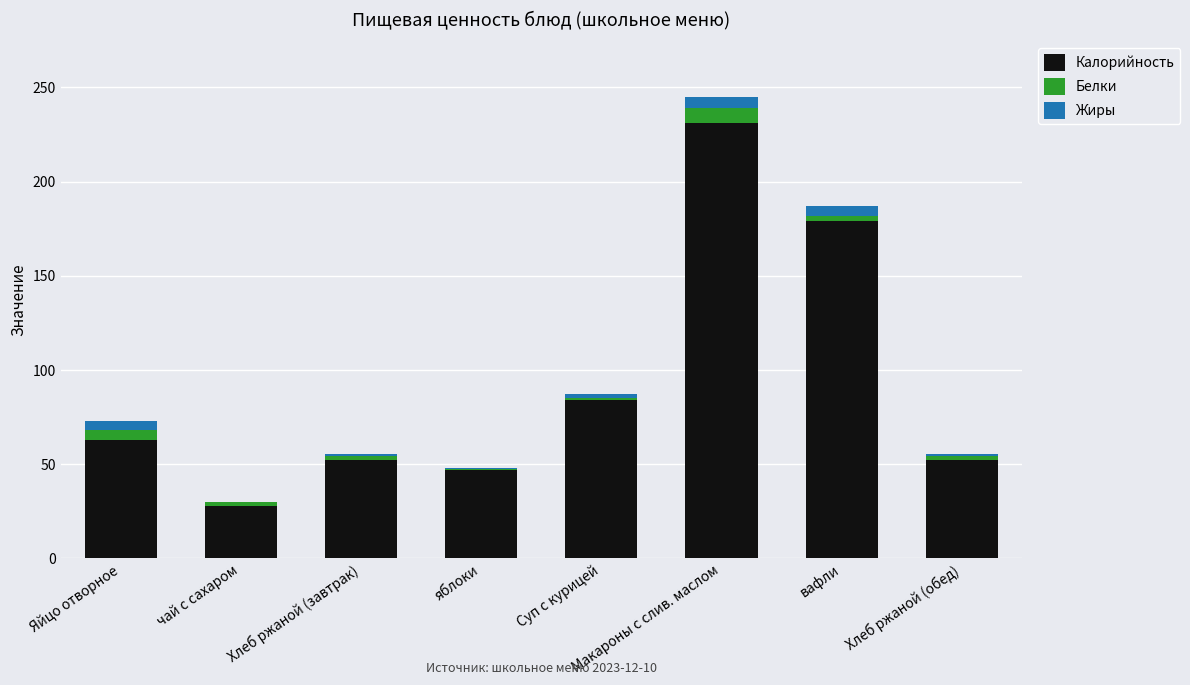

Are the bars grouped side by side (vs. stacked)?

No